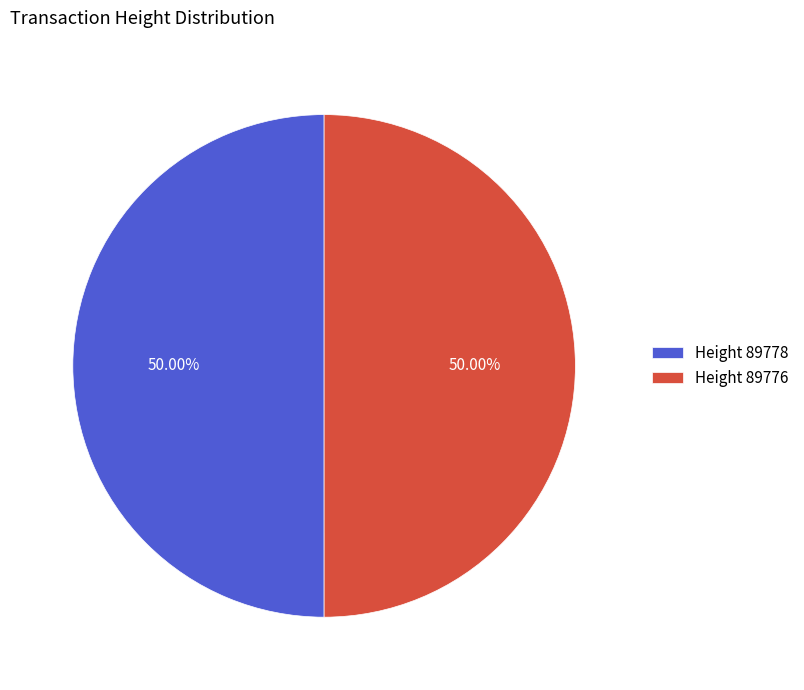

Approximately how many times larger is the value at Height 89776 compared to Height 89778?

1.0